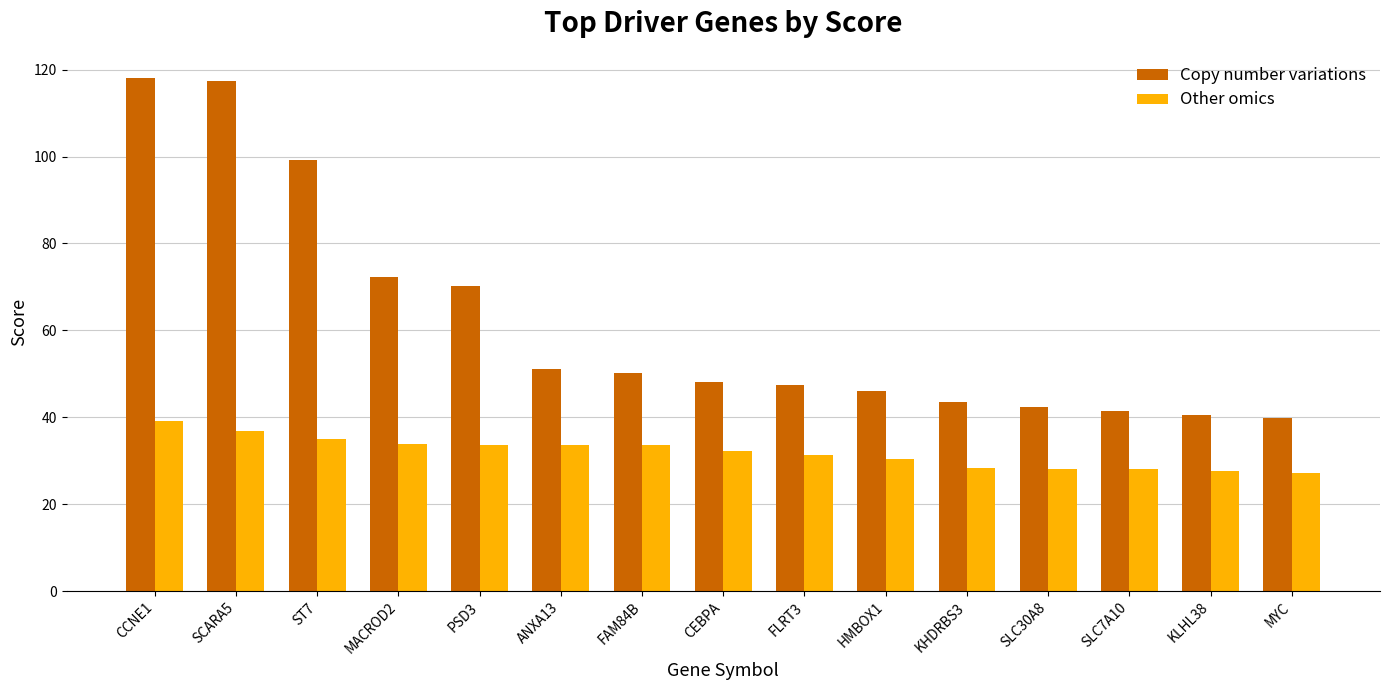

What is the maximum value shown in the chart?

118.0